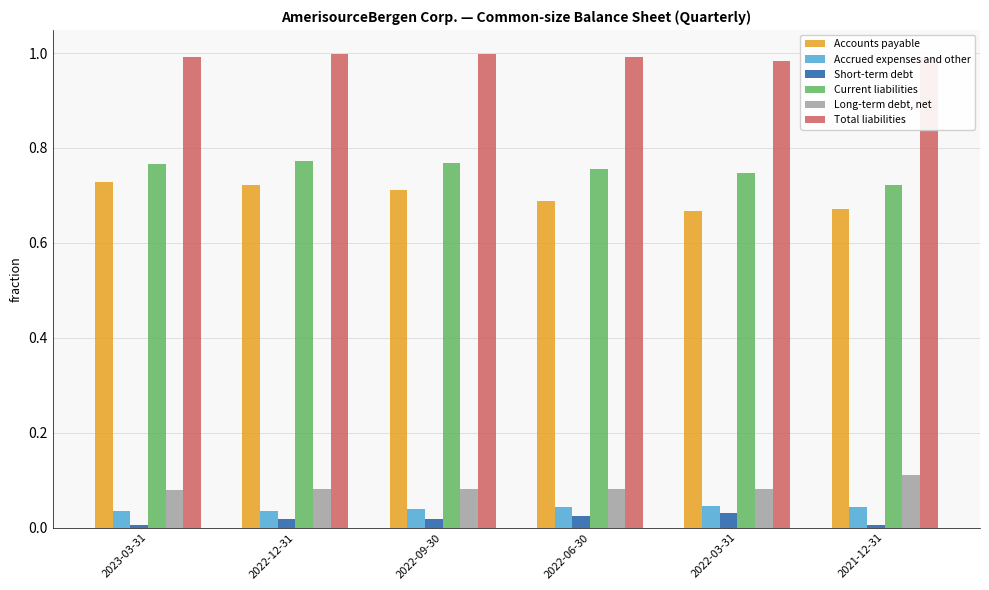

The Current liabilities series shows 1.1 at 2022-06-30. True or false?

False